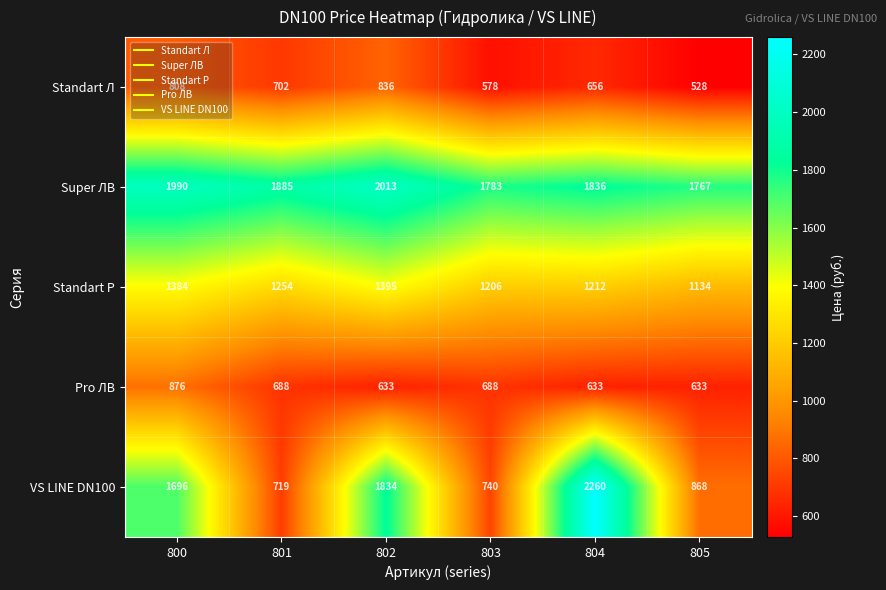

At 804, list the series in order from smallest to largest.

Pro ЛВ, Standart Л, Standart P, Super ЛВ, VS LINE DN100